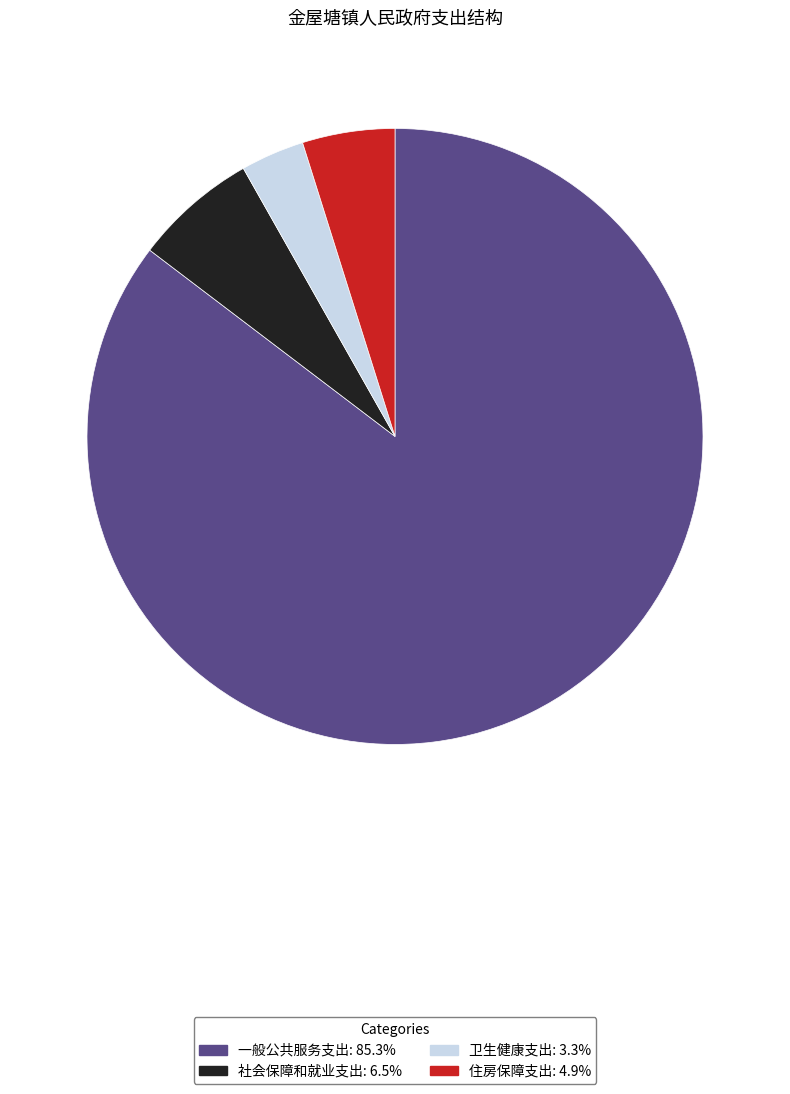

Does 卫生健康支出: 3.3% account for over 50% of the chart?

No